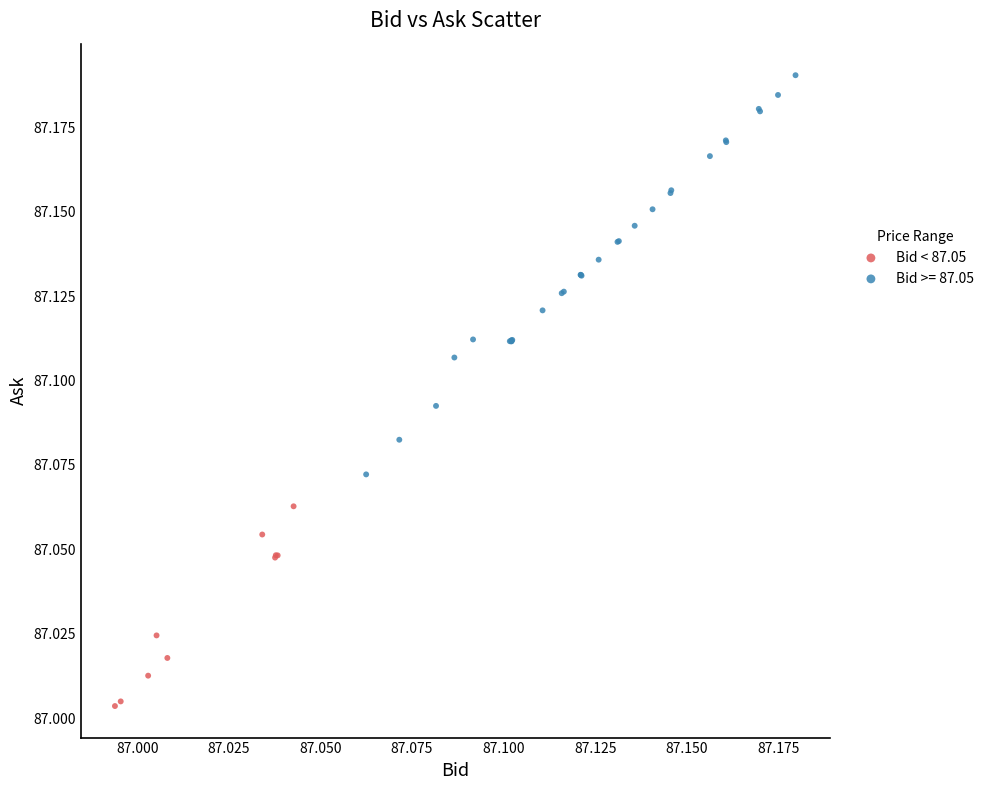

Which series reaches the minimum Y coordinate?

Bid < 87.05